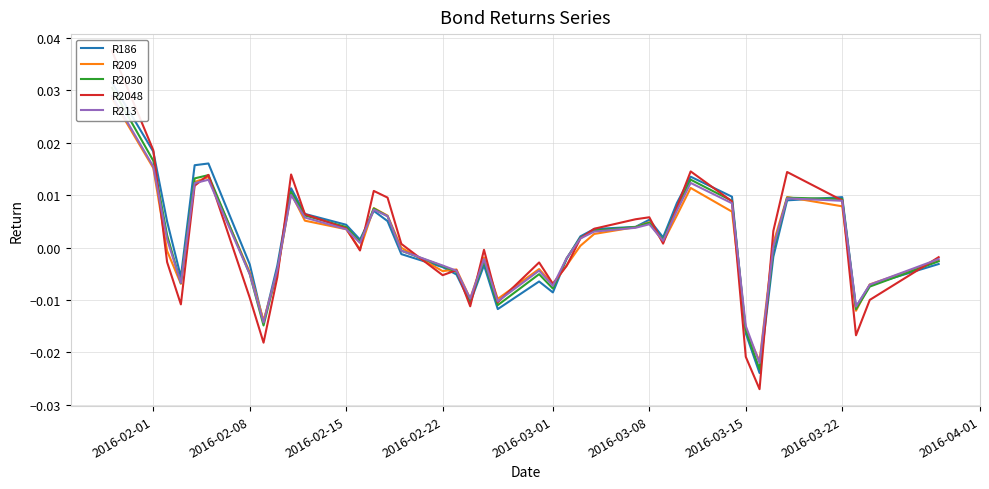

True or false: R2030 has more than 2 points higher than both neighbors.

True